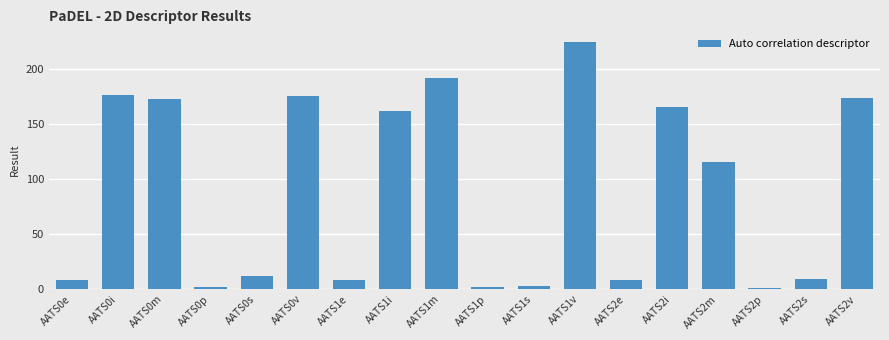

How many data points does each series have?

18